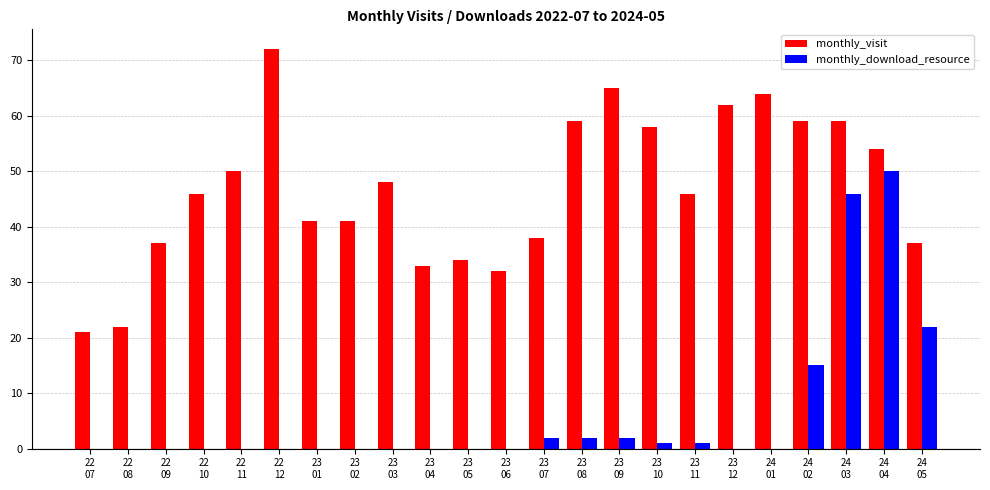

How many groups of bars are there?

23